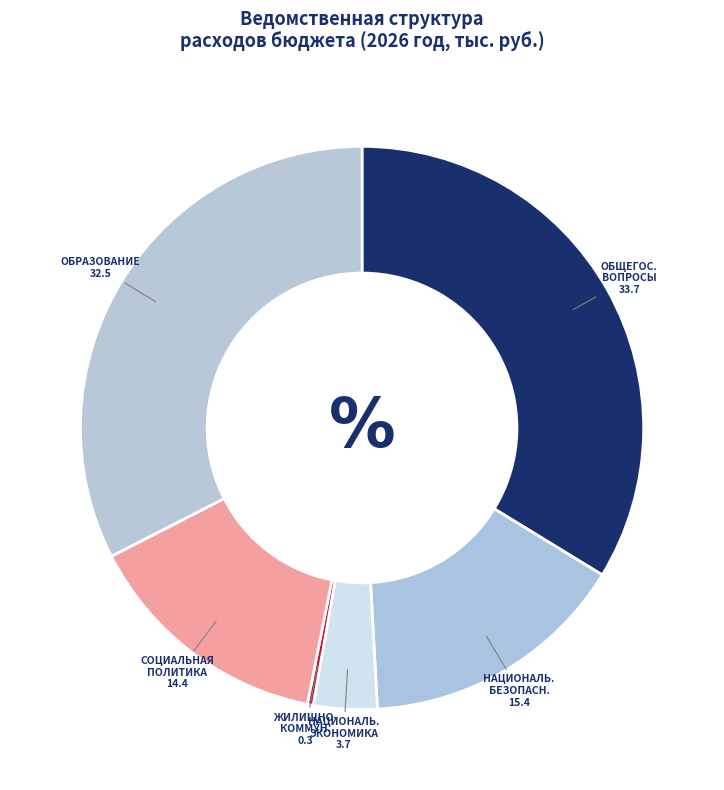

Do СОЦИАЛЬНАЯ ПОЛИТИКА and ОБРАЗОВАНИЕ together represent more than half of the pie?

No